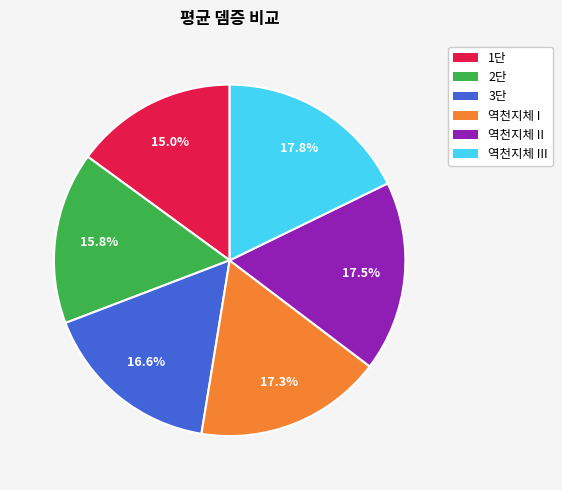

Is there a majority slice in this chart?

No